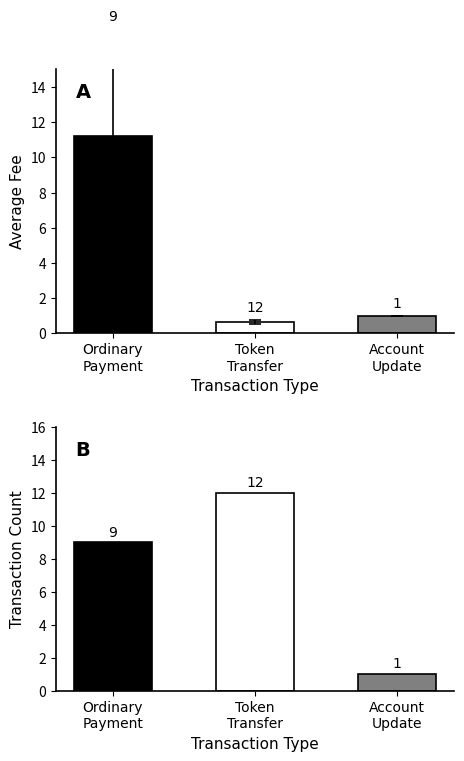

Which category has the lowest value across all series?

Token
Transfer